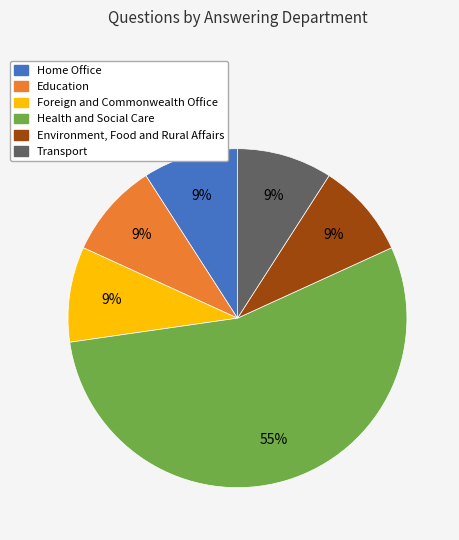

Which slice is the largest?

Health and Social Care